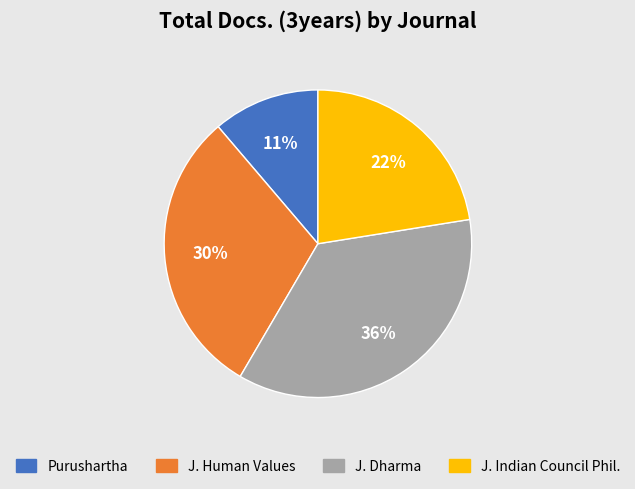

Rank the categories by value from lowest to highest.

Purushartha, J. Indian Council Phil., J. Human Values, J. Dharma